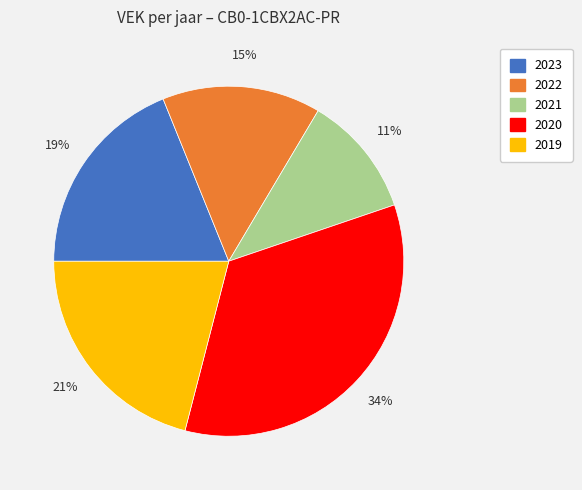

To the nearest percent, what is the difference between the largest and smallest slice percentages?

23%